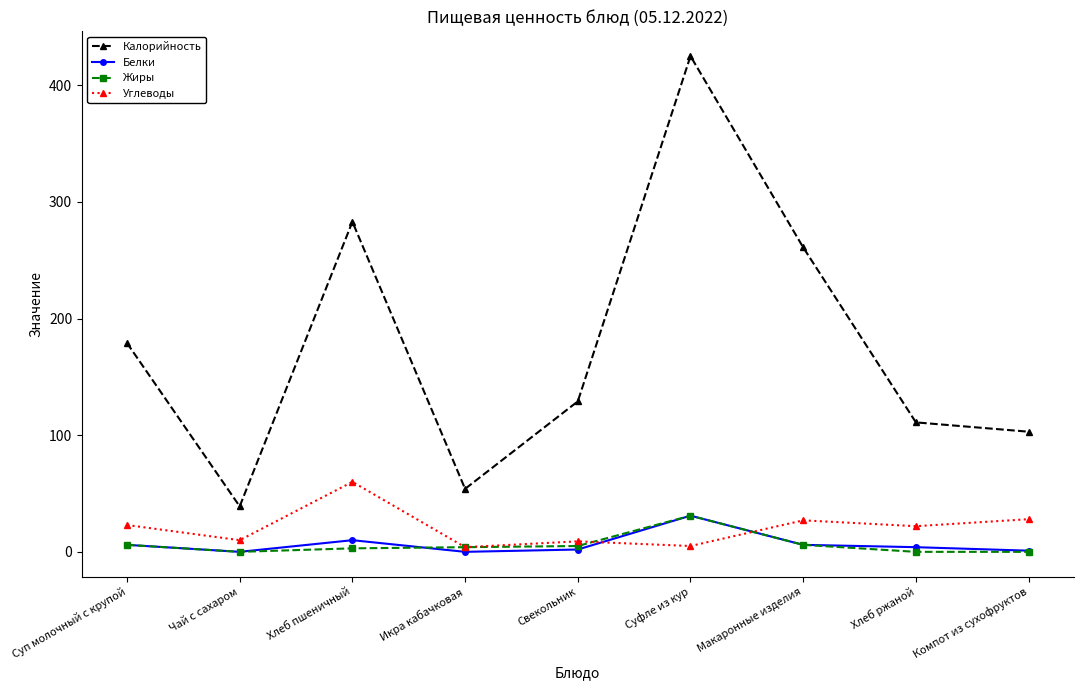

Is it true that Калорийность equals 111 at Хлеб ржаной?

True